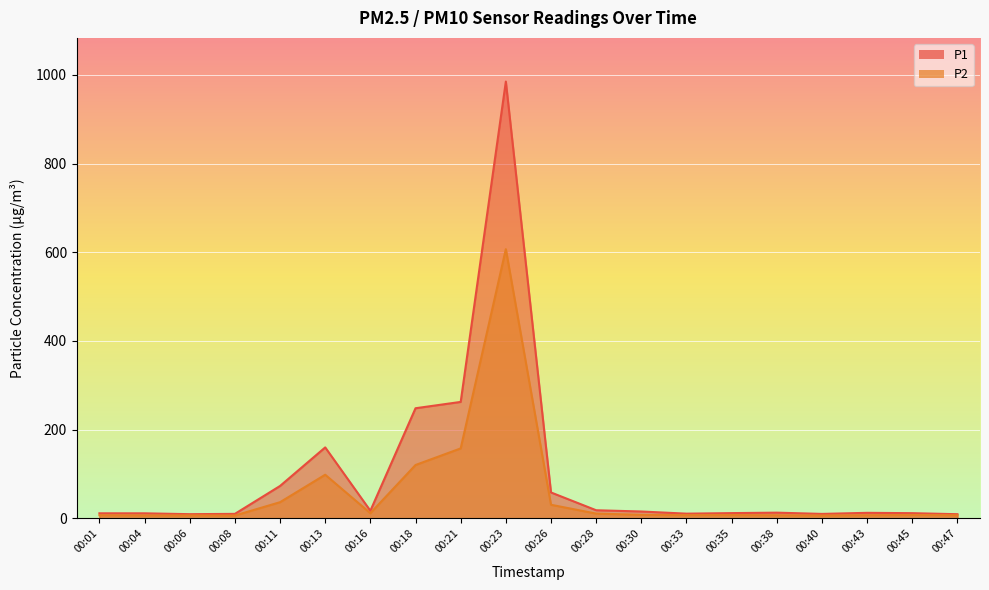

The value of P1 at 00:45 is 11.8. True or false?

True